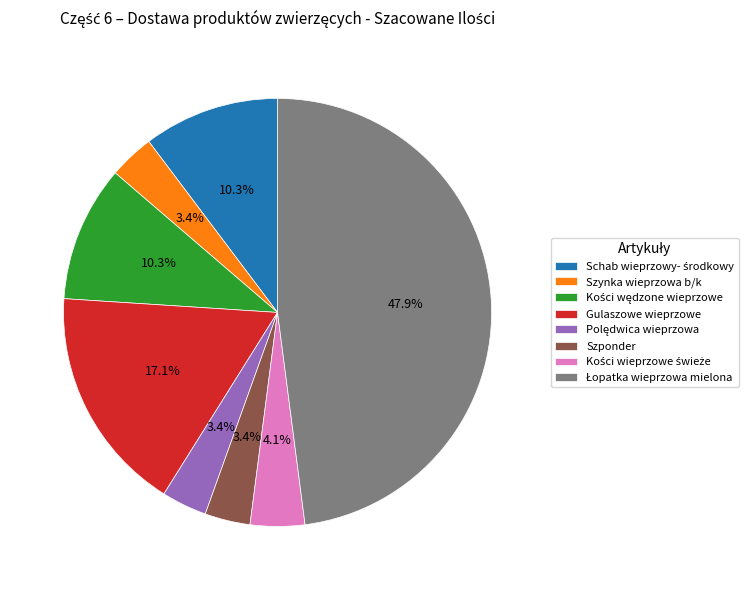

To the nearest percent, what percentage of the pie is Gulaszowe wieprzowe?

17%